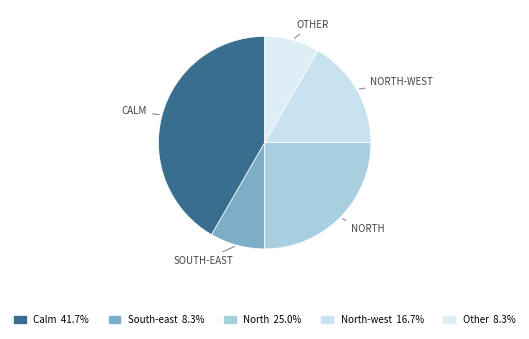

How many slices are in this pie chart?

5